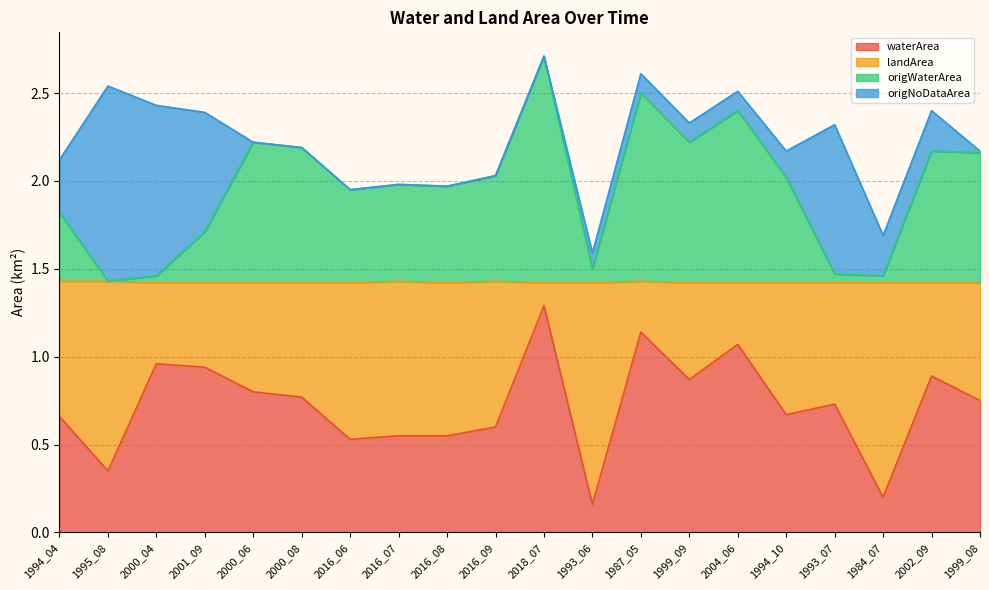

At which label does origWaterArea reach its peak?

2018_07